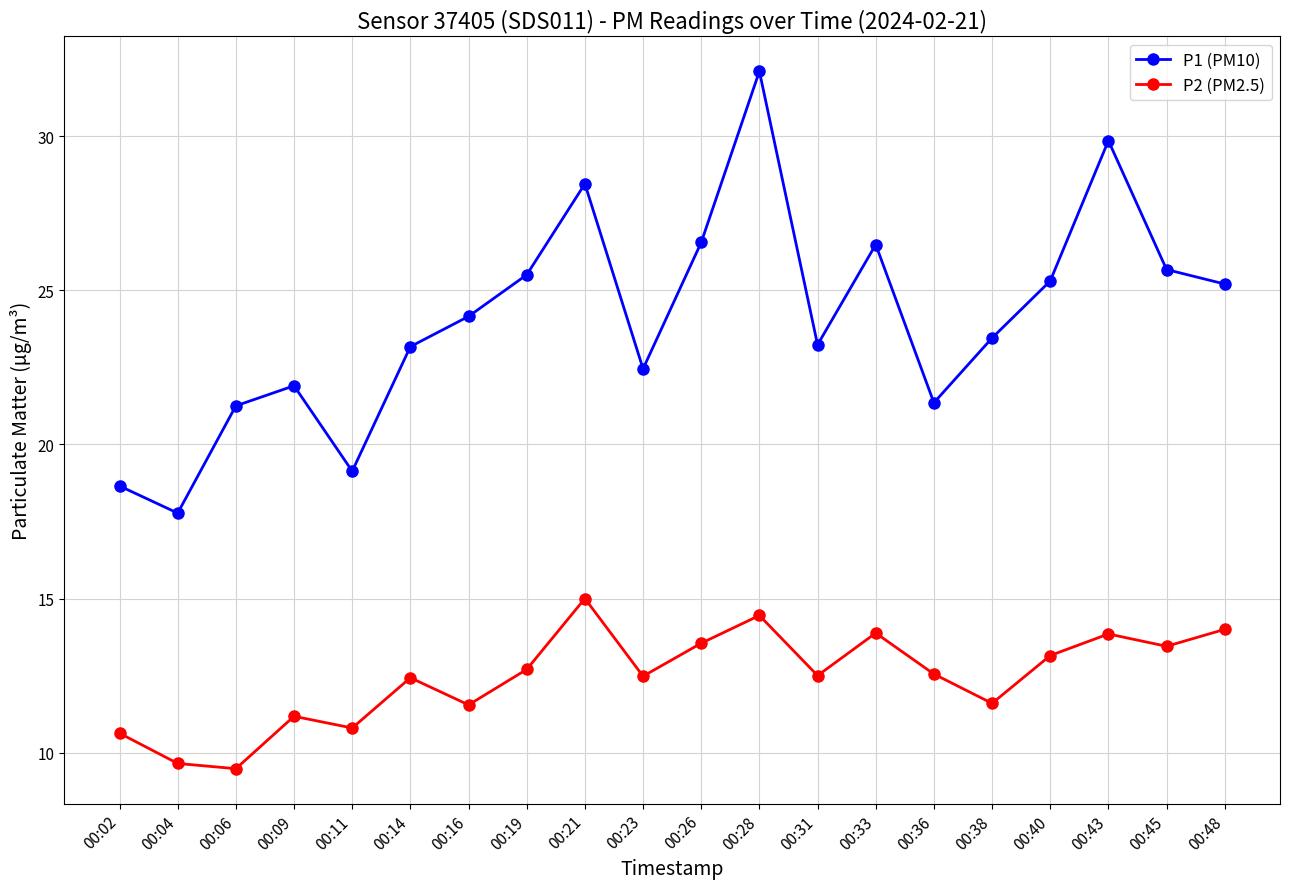

What is the spread (max minus min) of values at 00:06?

11.8